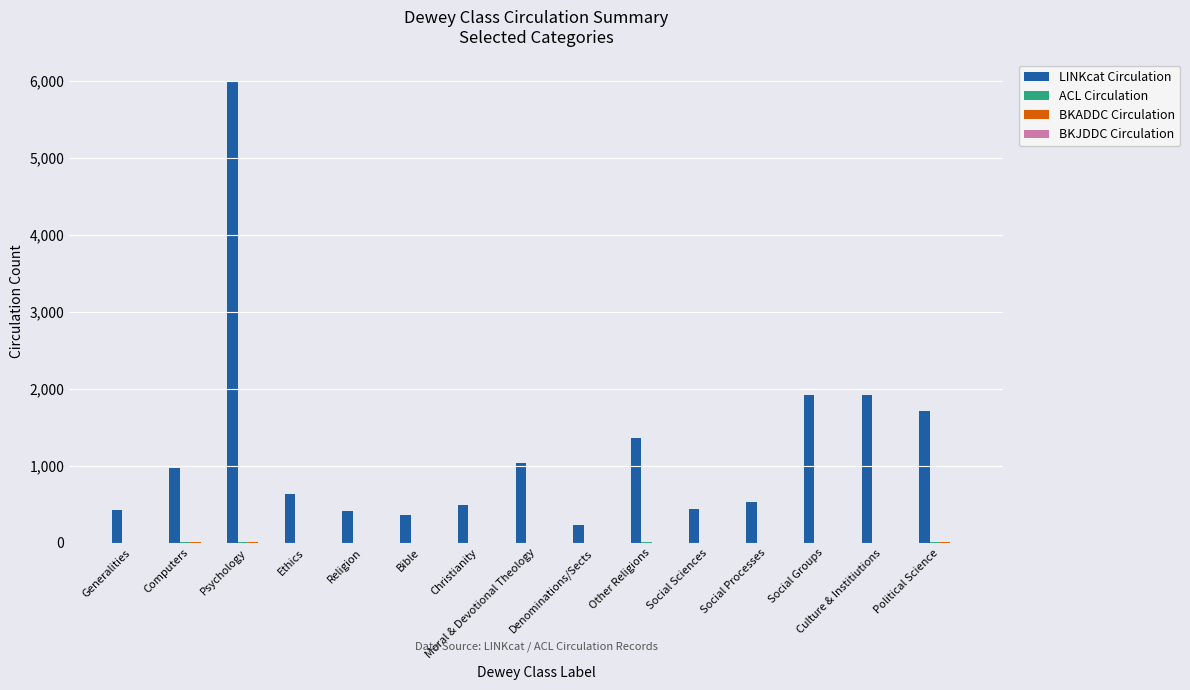

True or false: LINKcat Circulation has a value of 1031 at Moral & Devotional Theology.

True